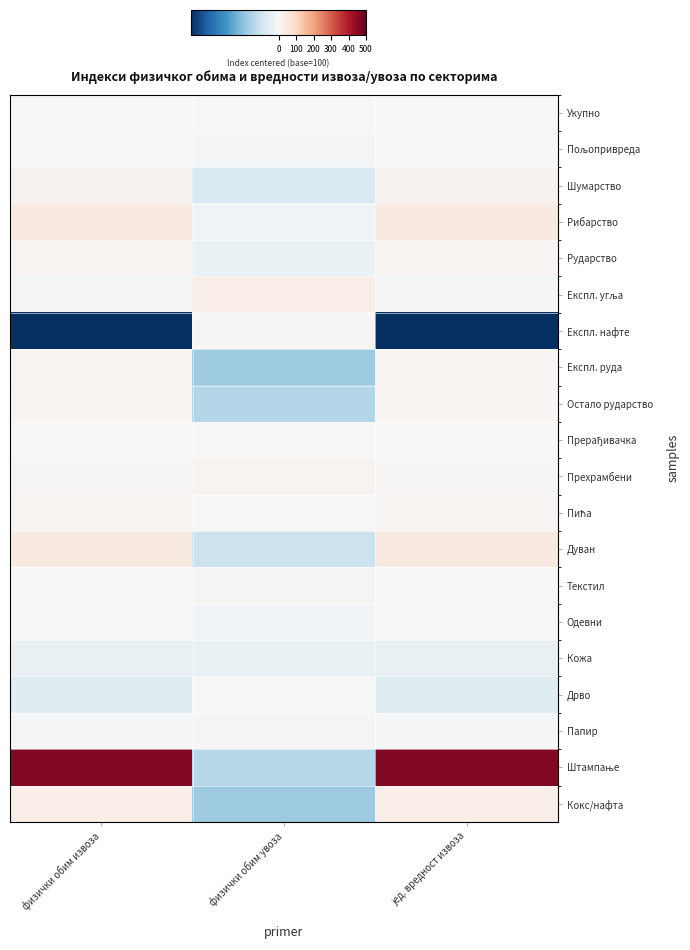

Between физички обим извоза and јед. вредност извоза, which is larger?

физички обим извоза